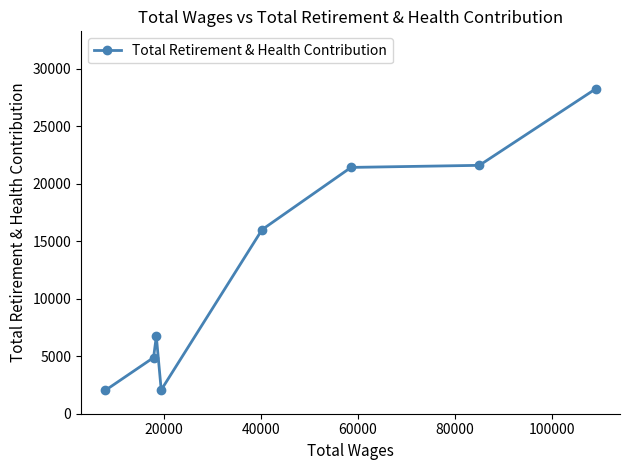

What is the difference between the second highest and second lowest values?

19531